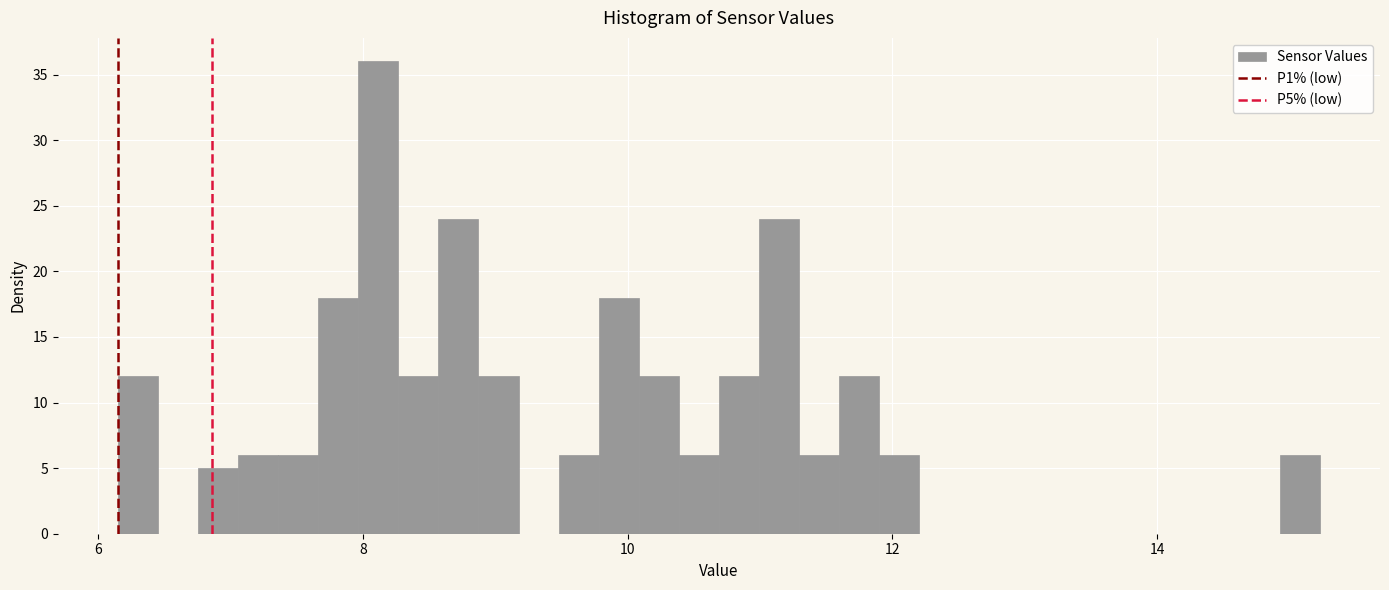

Read against the x-axis, roughly where is the centre of the tallest bar?

8.2